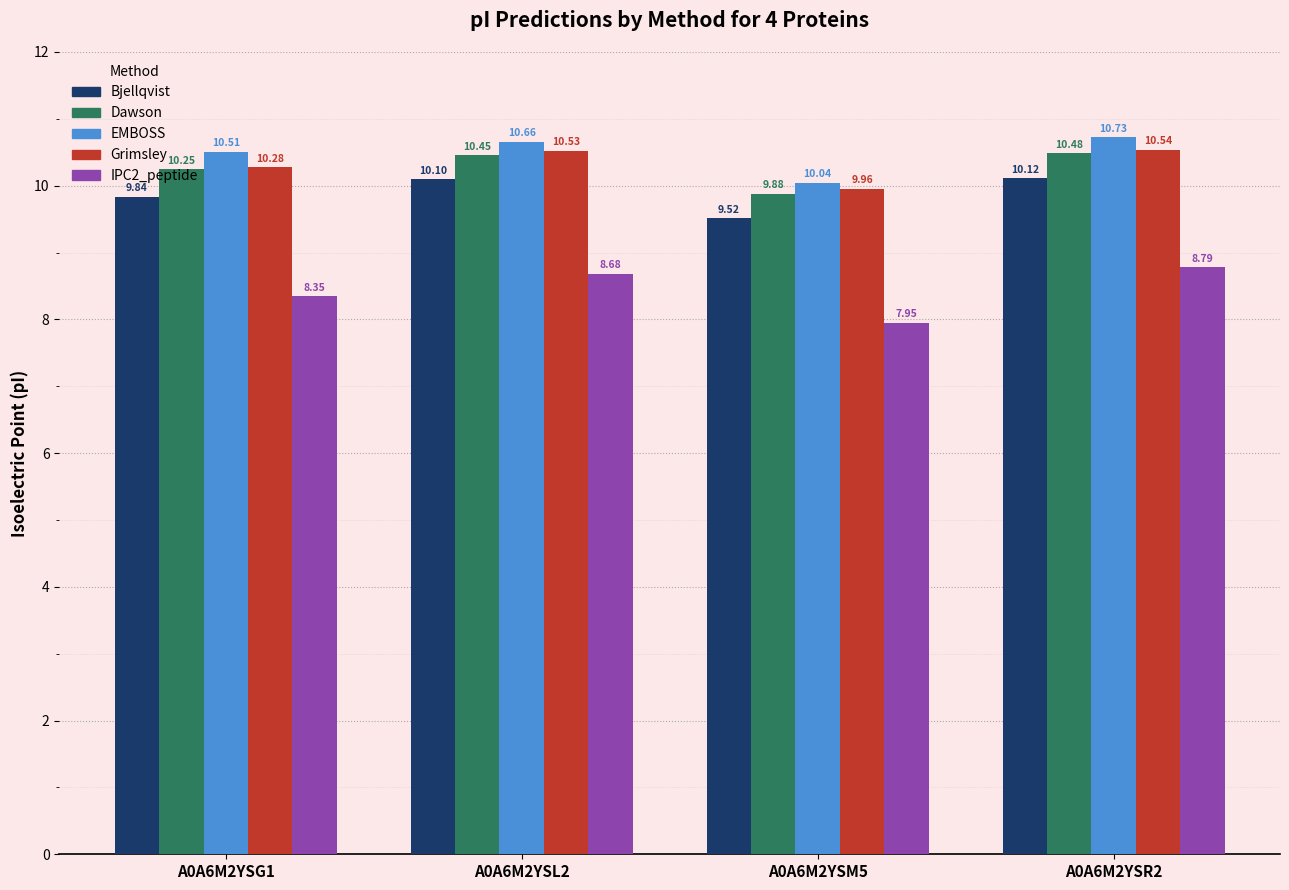

List the series in order of their peak value, lowest first.

IPC2_peptide, Bjellqvist, Dawson, Grimsley, EMBOSS